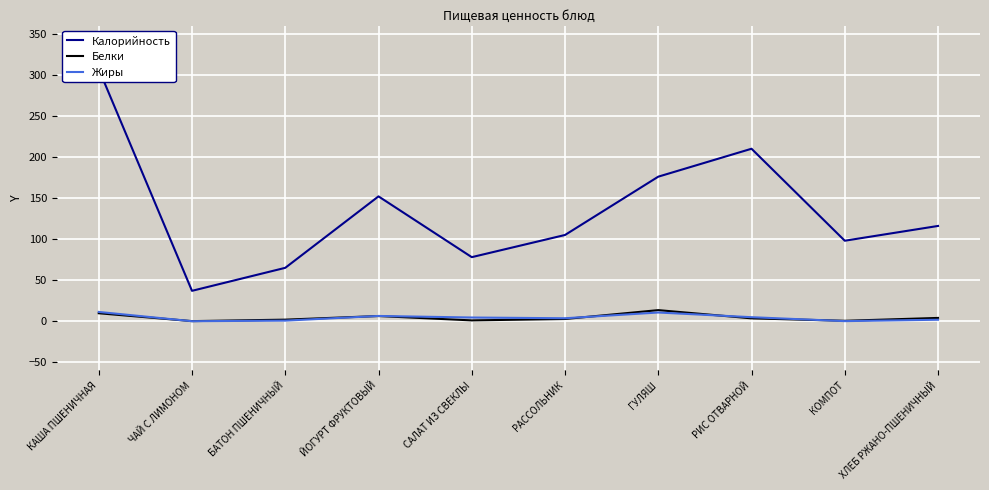

Rank the categories by Калорийность value from lowest to highest.

ЧАЙ С ЛИМОНОМ, БАТОН ПШЕНИЧНЫЙ, САЛАТ ИЗ СВЕКЛЫ, КОМПОТ, РАССОЛЬНИК, ХЛЕБ РЖАНО-ПШЕНИЧНЫЙ, ЙОГУРТ ФРУКТОВЫЙ, ГУЛЯШ, РИС ОТВАРНОЙ, КАША ПШЕНИЧНАЯ